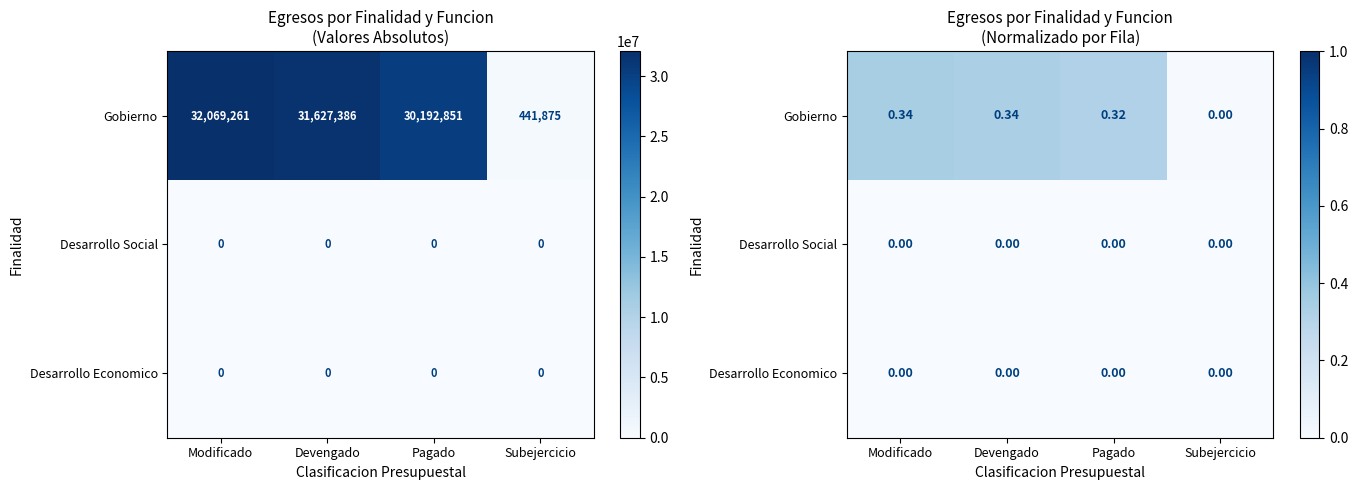

The Gobierno series shows 0.2 at Pagado. True or false?

False